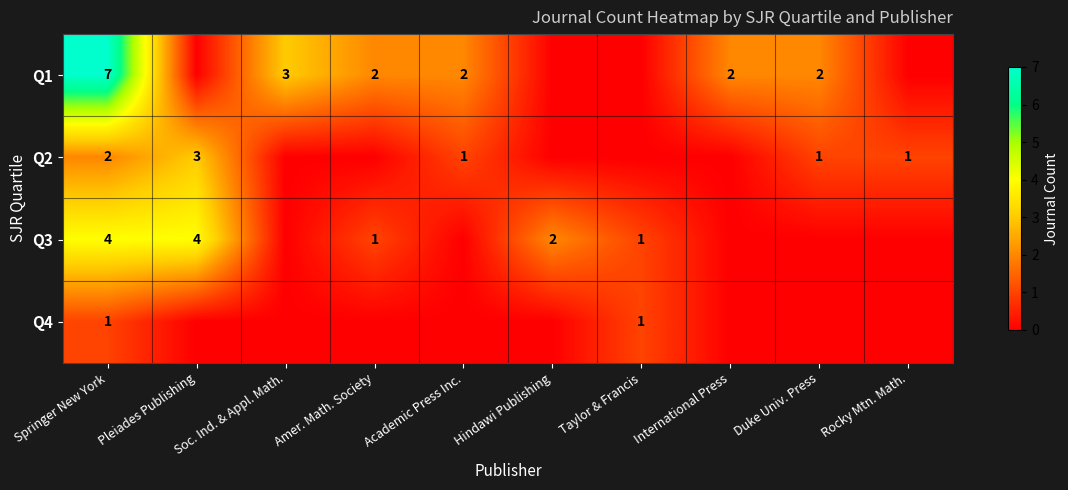

The value of Q1 at Springer New York is 7. True or false?

True